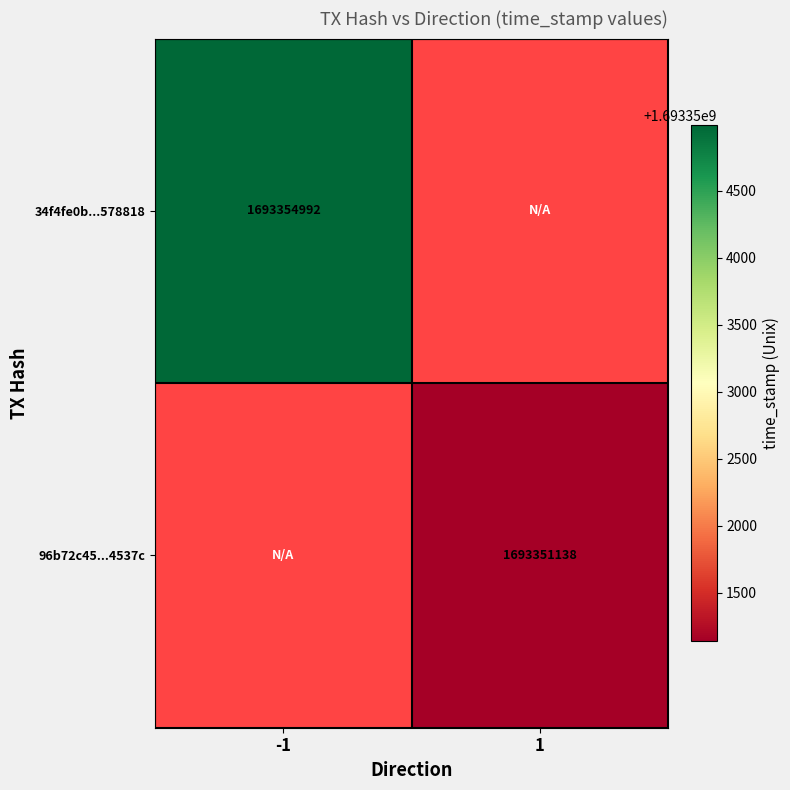

True or false: 96b72c45...4537c has a value of 2380951705 at 1.

False